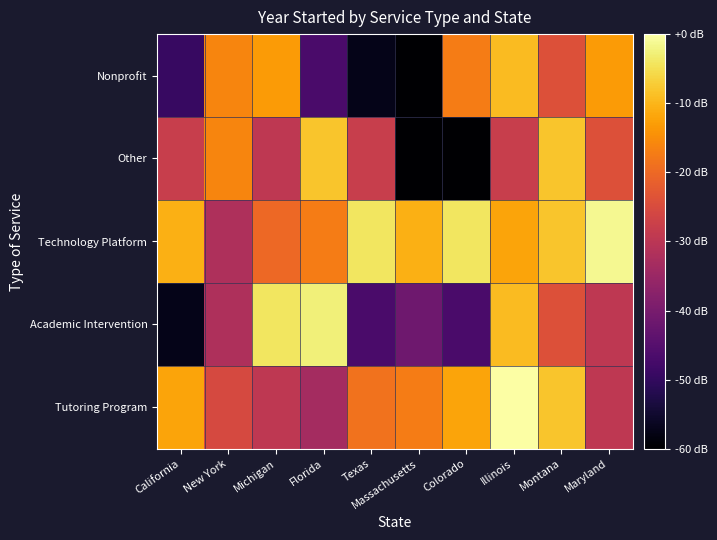

At which category is the sum across all series the highest?

Illinois